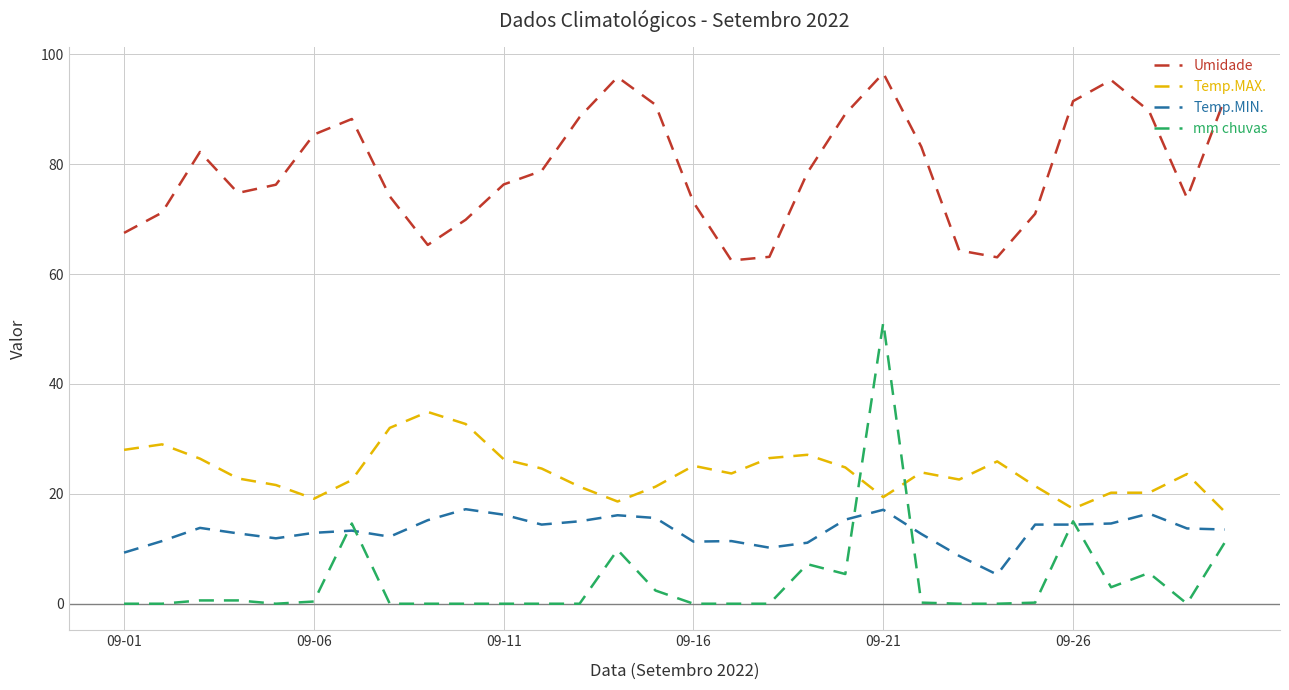

What is the maximum value shown in the chart?

96.5